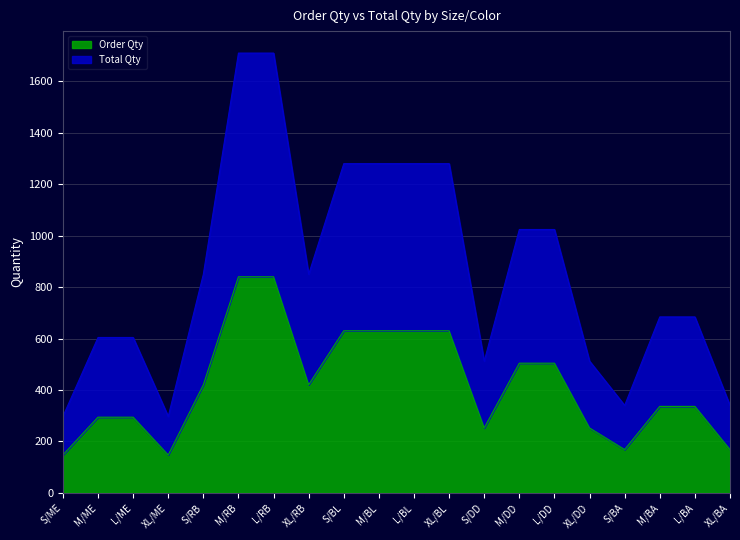

What is the label of the 20th point from the left?

XL/BA